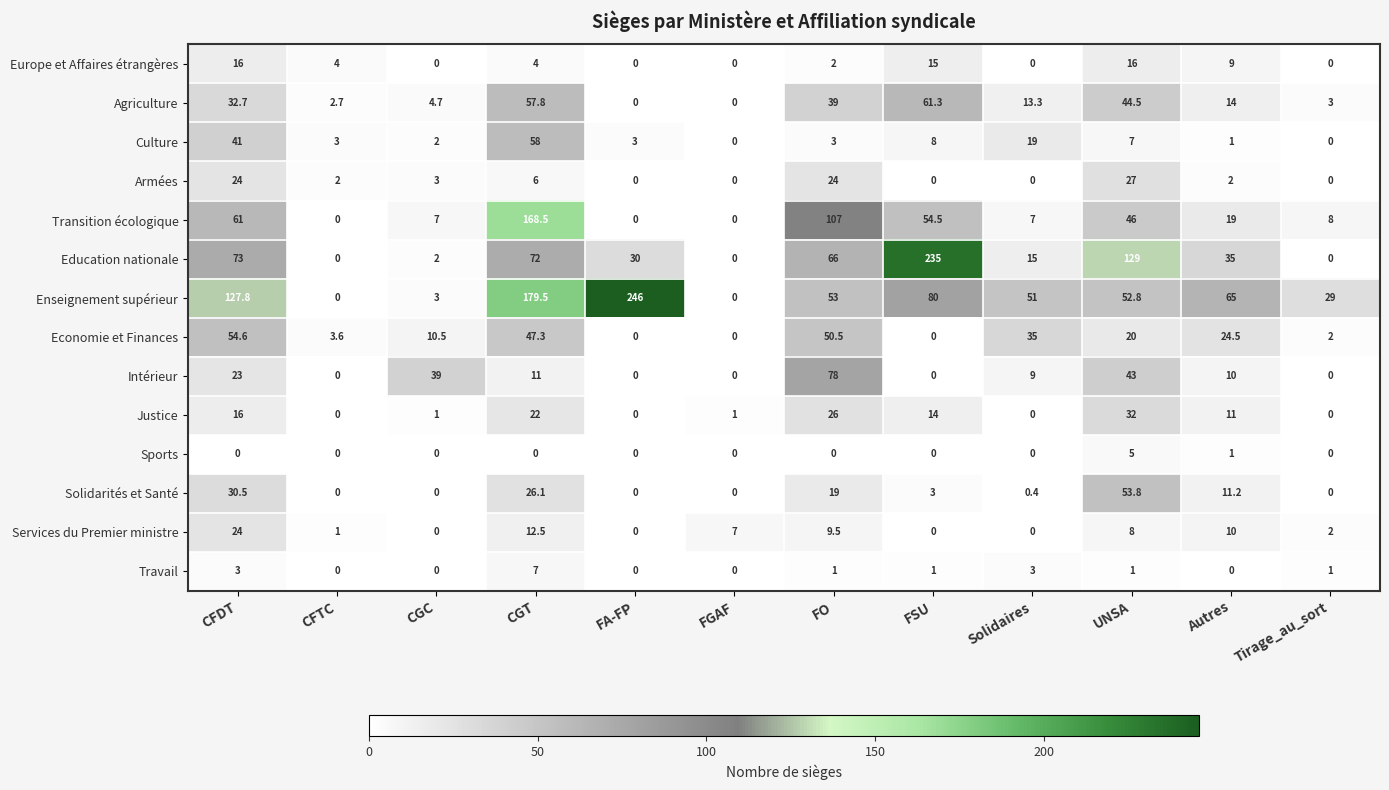

What is the difference between the Transition écologique values at CGT and FGAF?

168.5